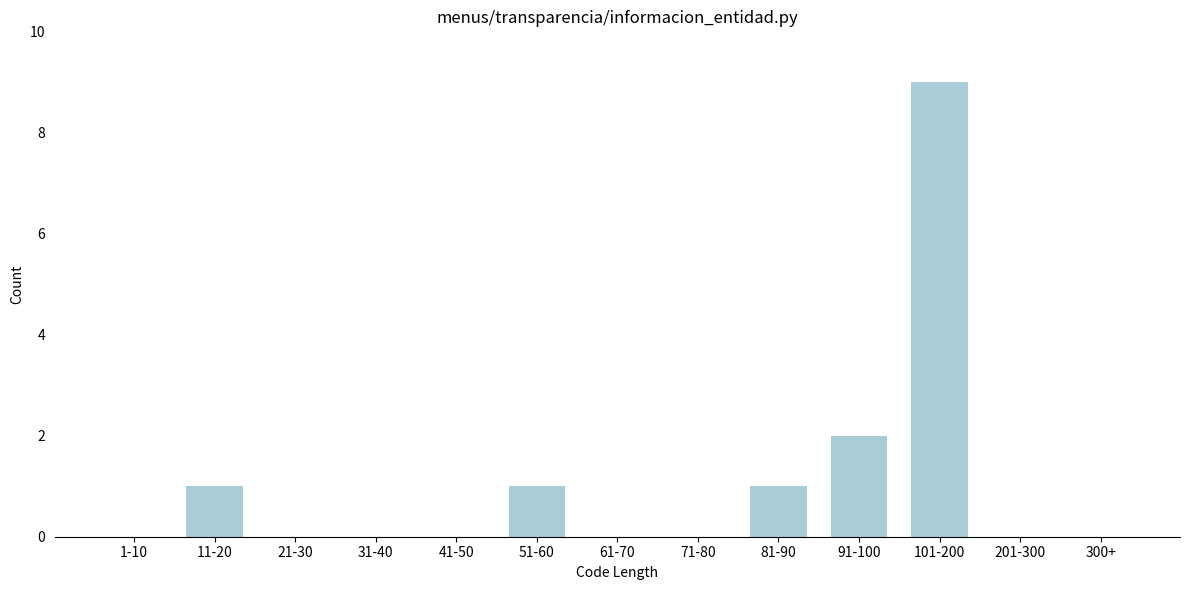

Reading right to left, transcribe all the data shown in this chart.

300+=0	201-300=0	101-200=9	91-100=2	81-90=1	71-80=0	61-70=0	51-60=1	41-50=0	31-40=0	21-30=0	11-20=1	1-10=0